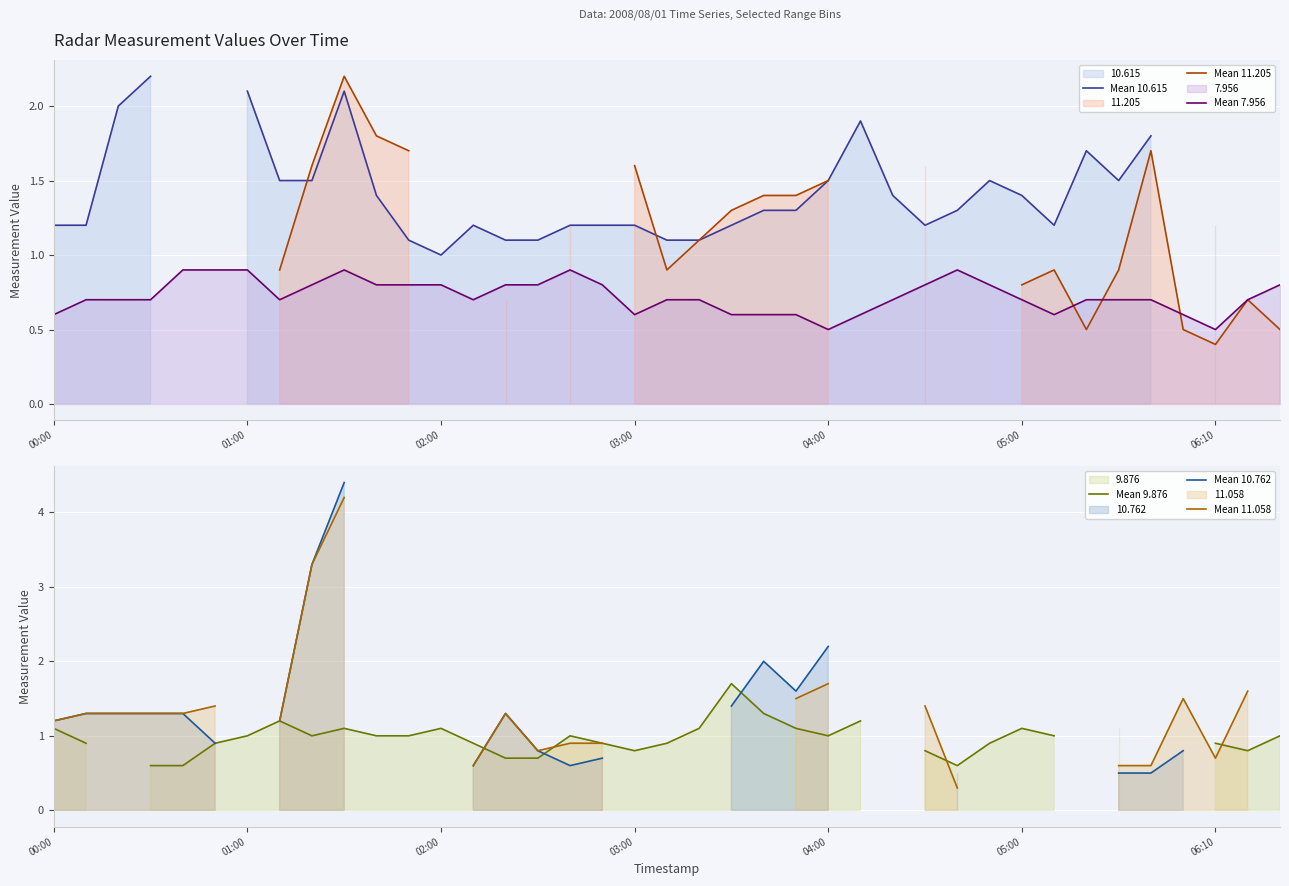

How many data points in Mean 9.876 are less than 1?

15